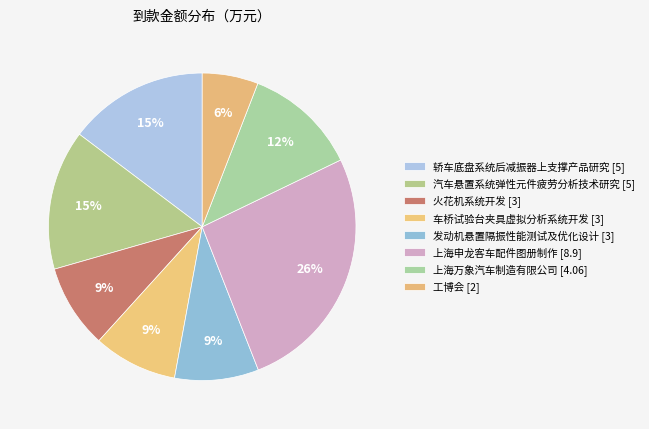

Count the number of slices in the pie.

8